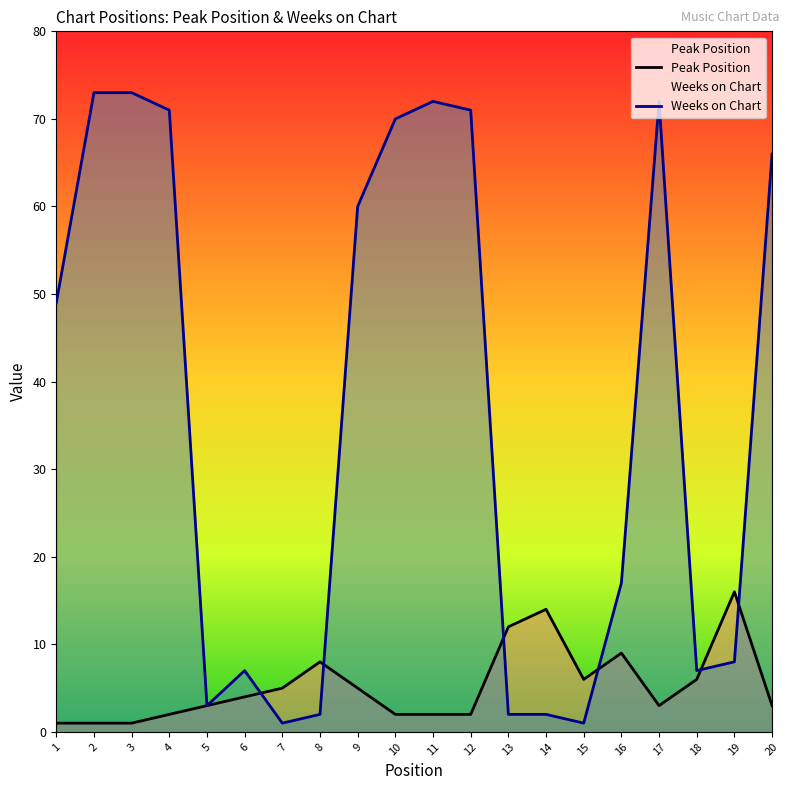

What is the average value of the Weeks on Chart series?

36